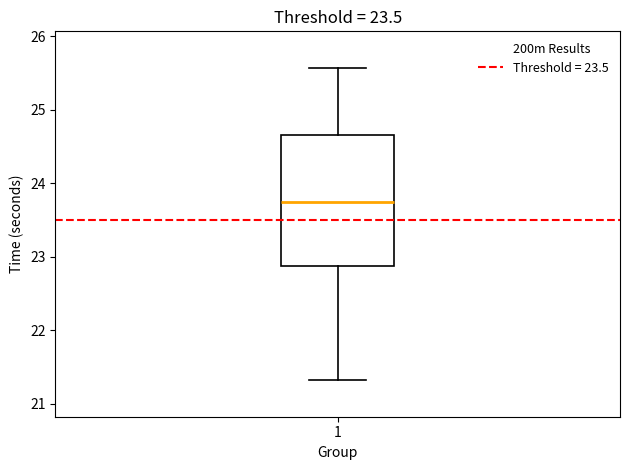

Read this box plot against the y-axis: the position of the median line, the range covered by the box, and the ends of both whiskers. The values are not printed on the chart, so give them approximately, as read against the axis.

median 23.7, box 22.9 to 24.7, whiskers 21.3 to 25.6